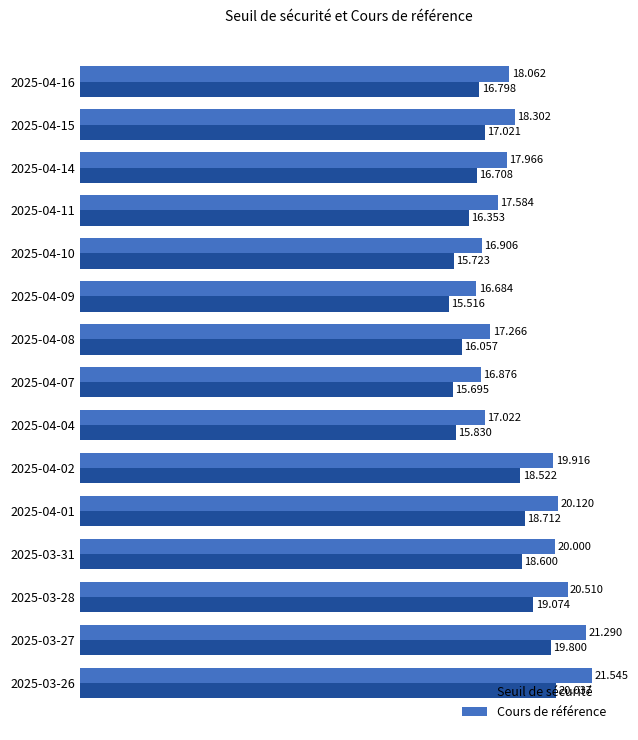

Which series has the widest spread of values?

Cours de référence